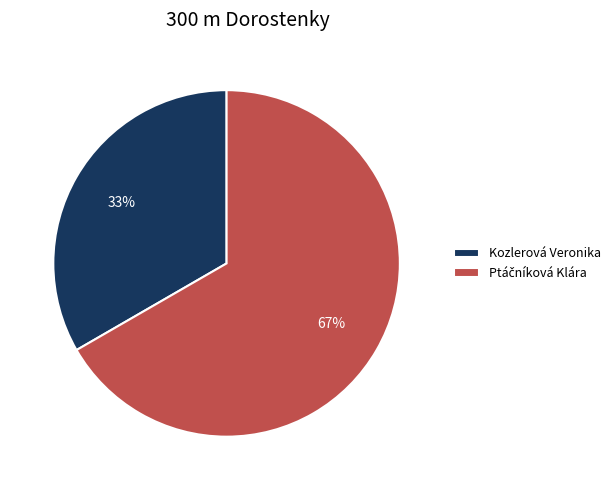

Count the number of slices in the pie.

2